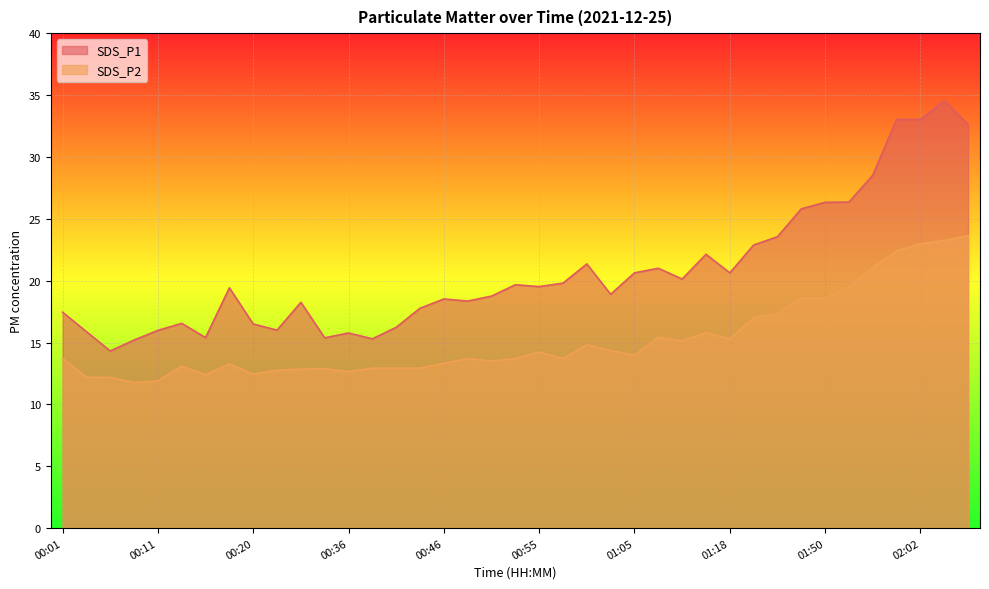

What is the sum of all SDS_P1 values?

807.5